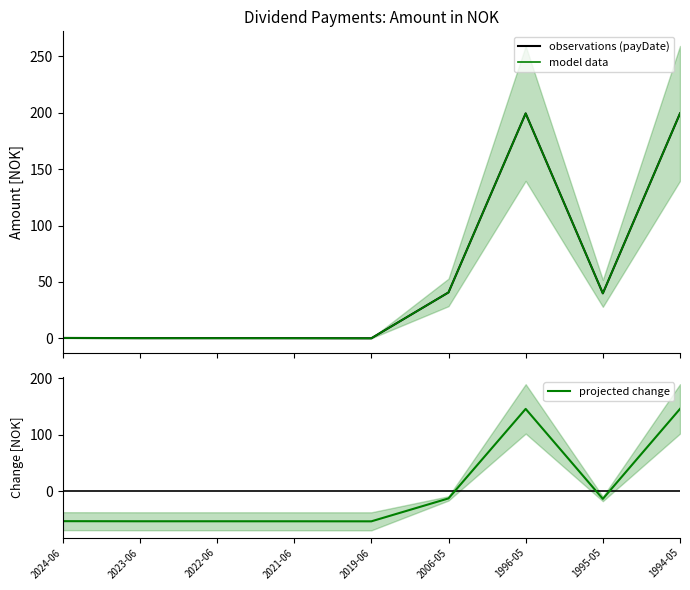

What is the minimum value shown in the chart?

-53.3